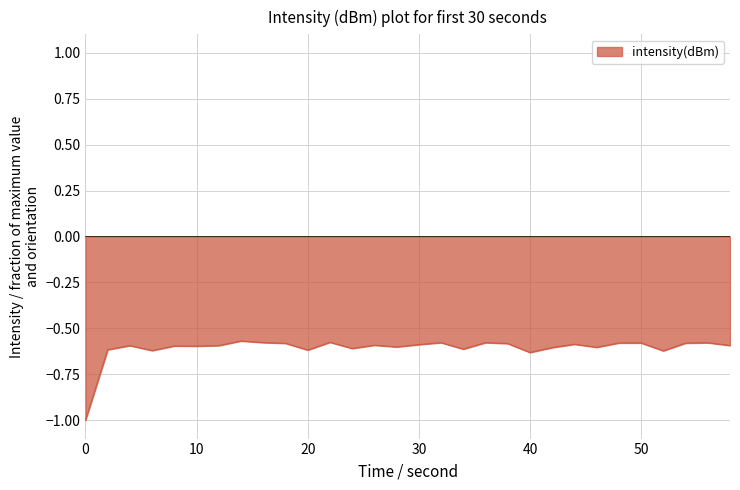

What is the smallest value displayed?

-1.0